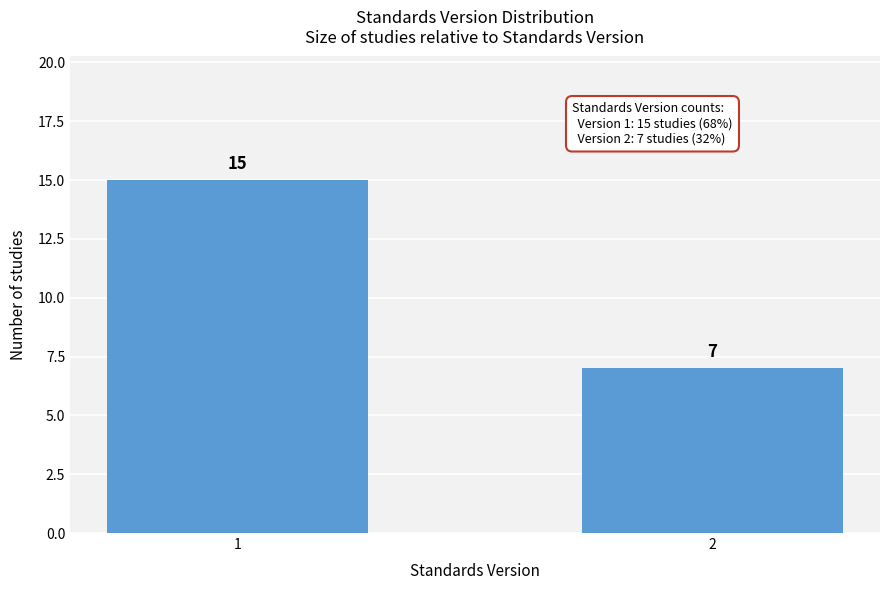

Reading left to right, extract all data points from this chart.

1=15	2=7